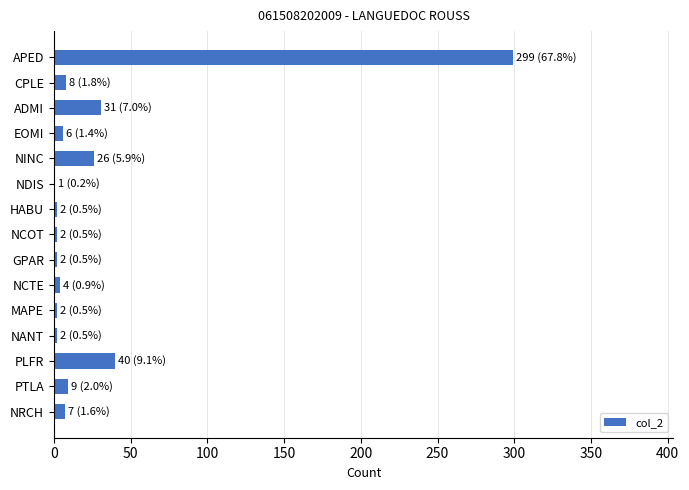

Does the chart contain stacked bars?

No